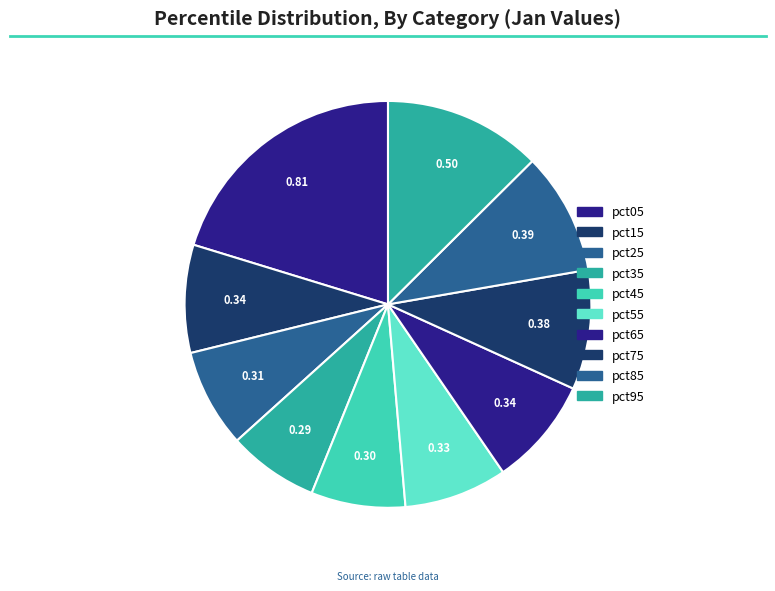

What is the smallest slice in the pie chart?

pct35